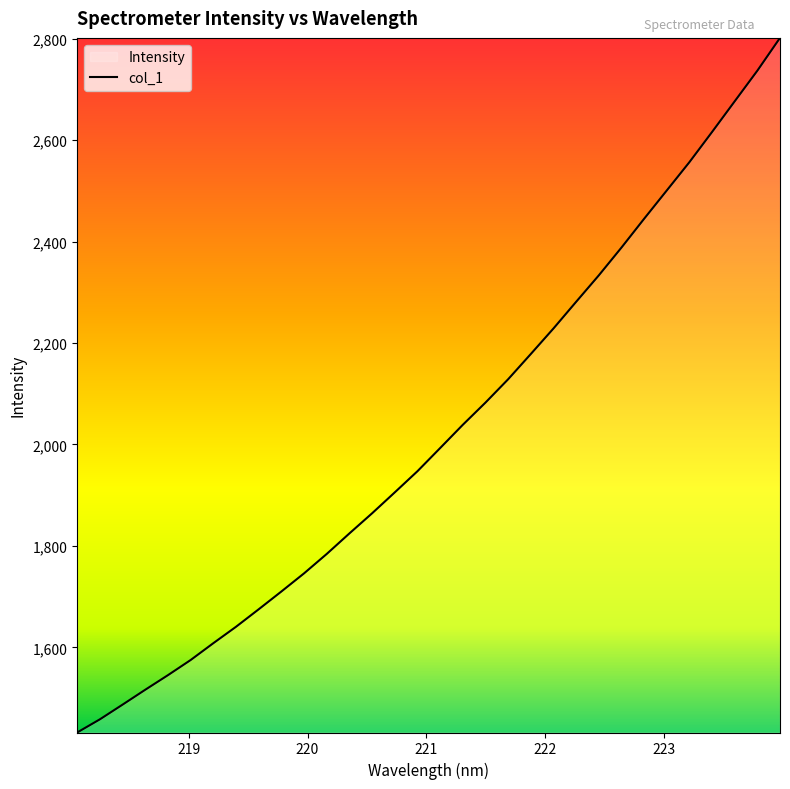

What is the maximum value shown in the chart?

2801.5